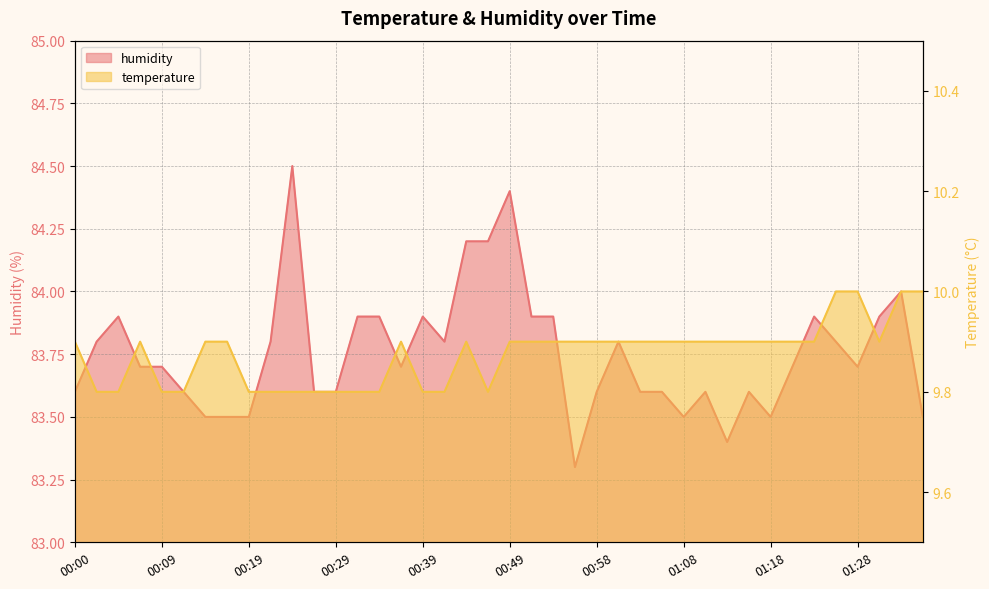

Is it true that temperature equals 9.9 at 00:56?

True